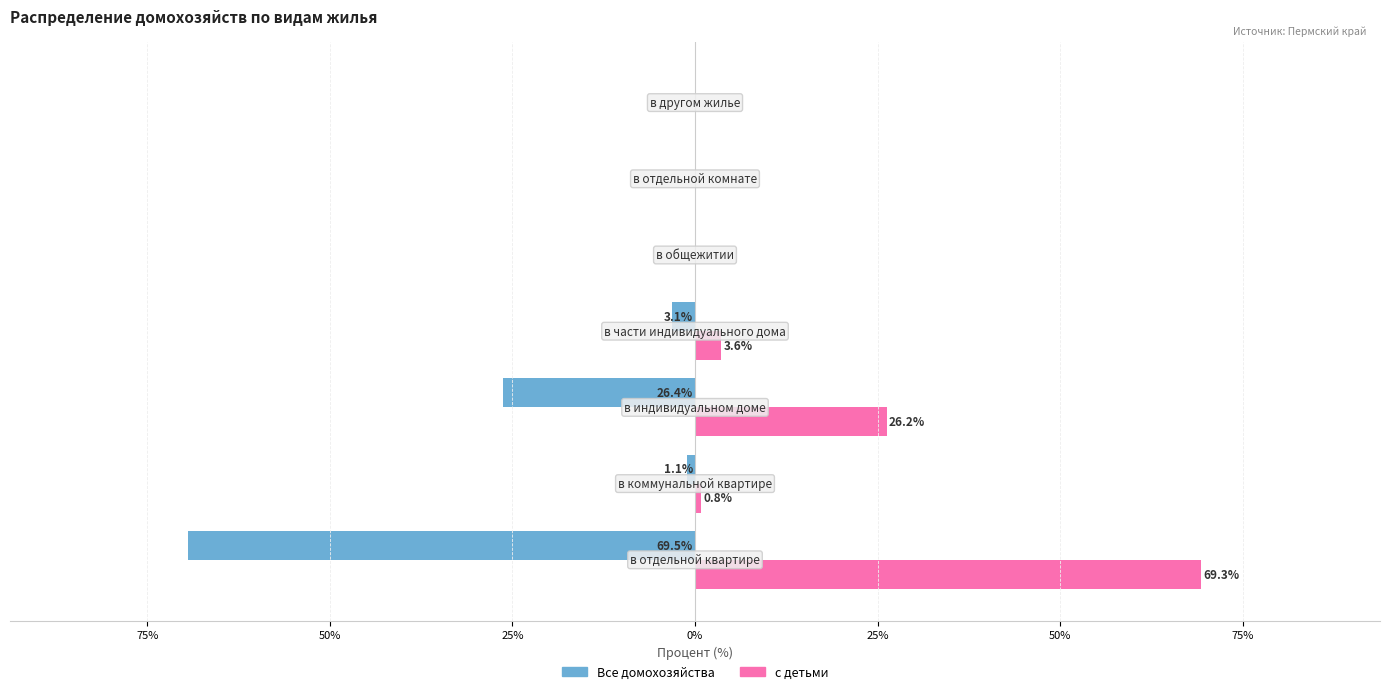

What are all the series names shown in the legend?

Все домохозяйства, с детьми